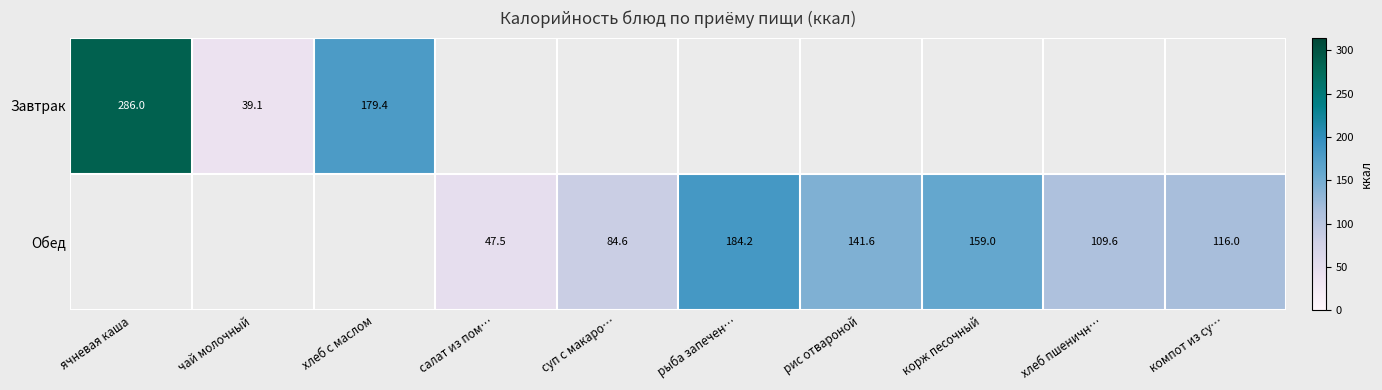

What is the minimum value shown in the chart?

39.1